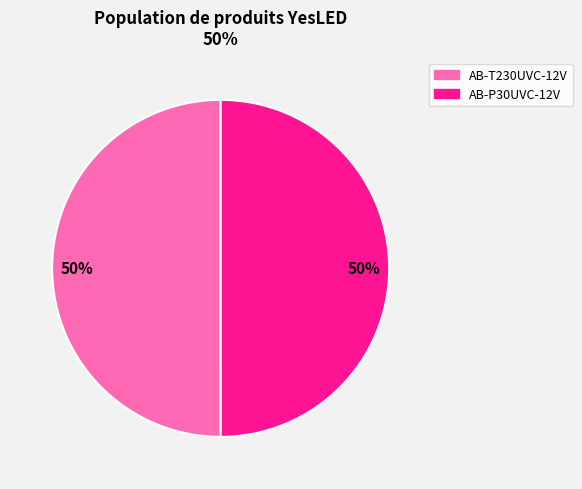

What is the ratio of the value at AB-T230UVC-12V to the value at AB-P30UVC-12V?

1.0